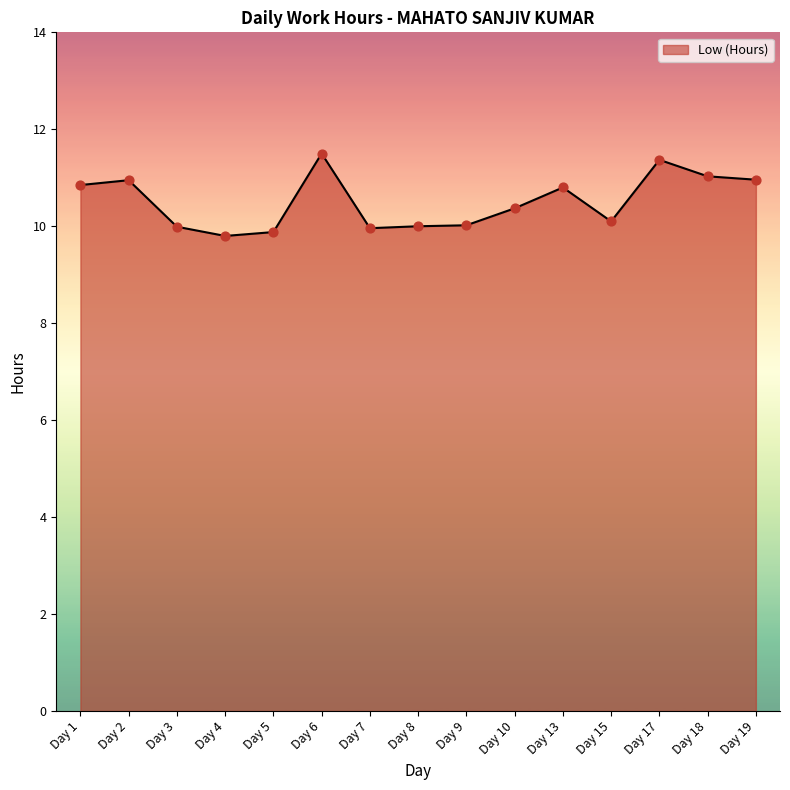

What is the ratio of the value at Day 18 to the value at Day 5?

1.1